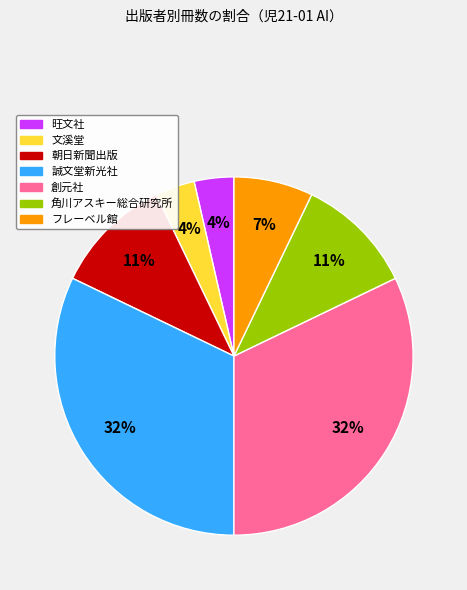

To the nearest percent, what is the average slice percentage?

14%